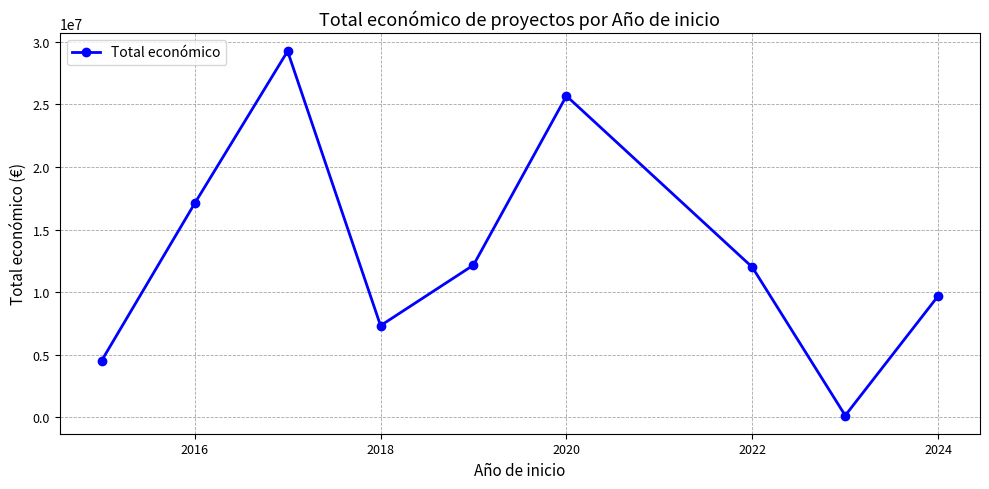

True or false: the data has more than 2 interior local peaks.

False